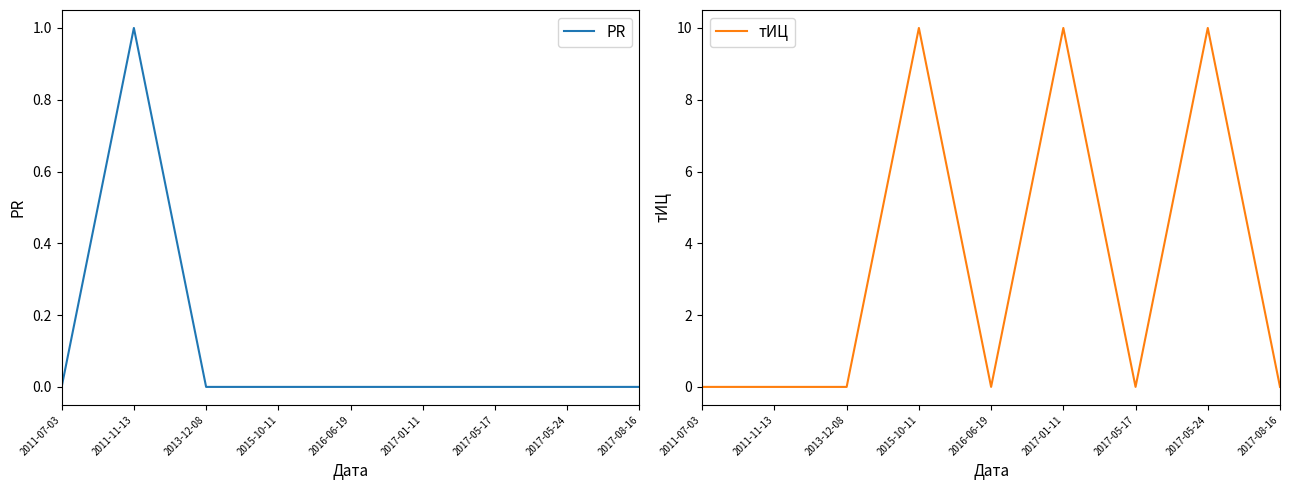

What is the label of the 7th point from the left?

2017-05-17